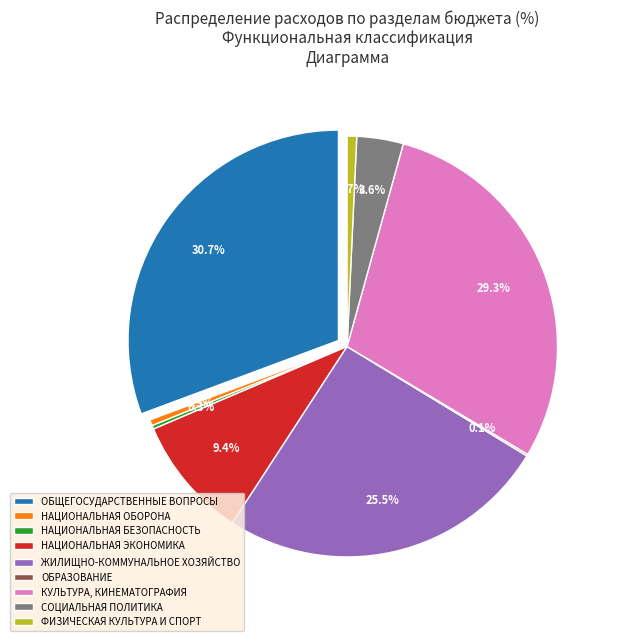

Combined, do ЖИЛИЩНО-КОММУНАЛЬНОЕ ХОЗЯЙСТВО and НАЦИОНАЛЬНАЯ ОБОРОНА account for over 50%?

No